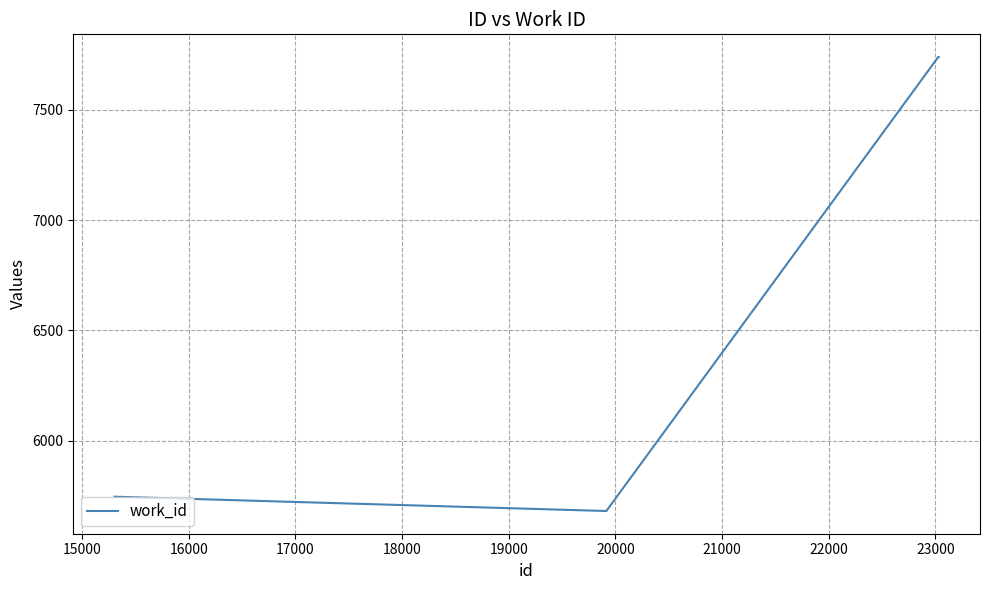

What is the sum of all values?

26905